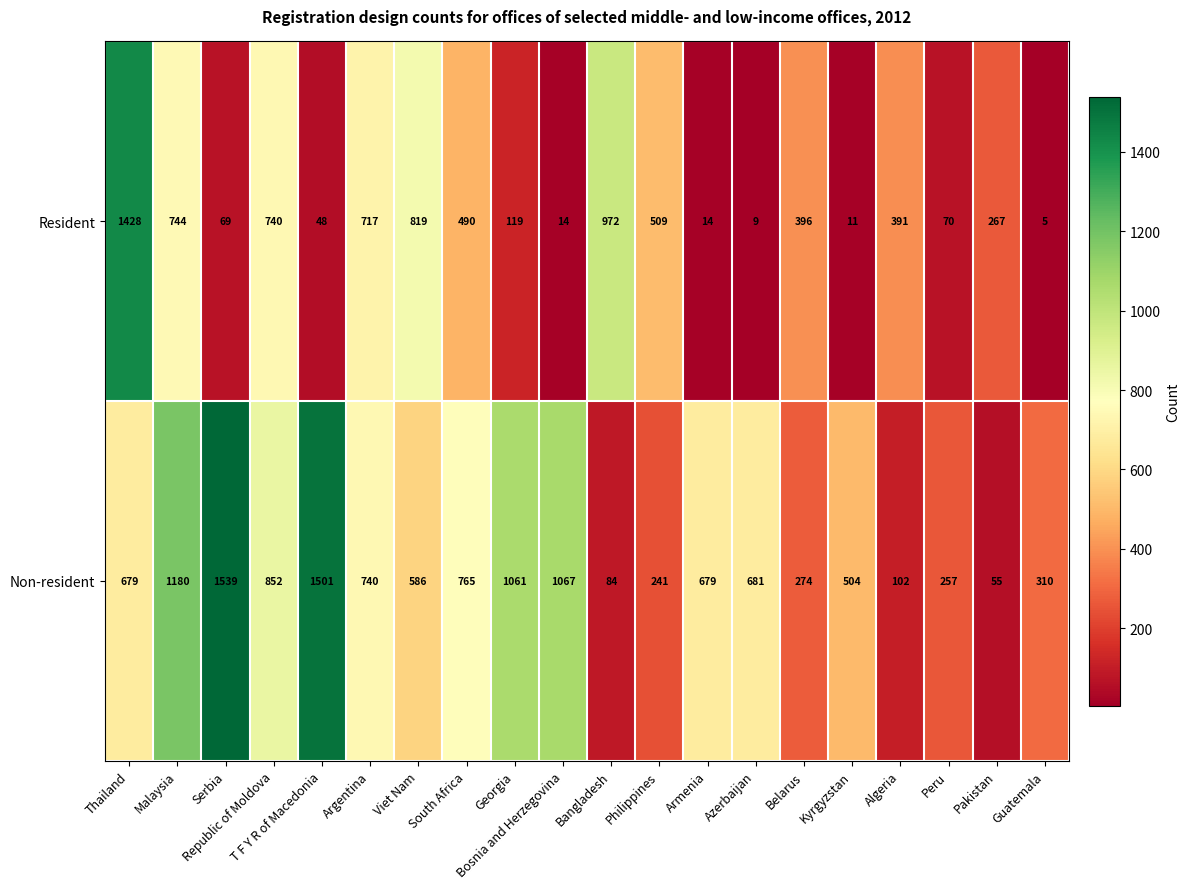

At which category does the chart reach its minimum across all series?

Guatemala